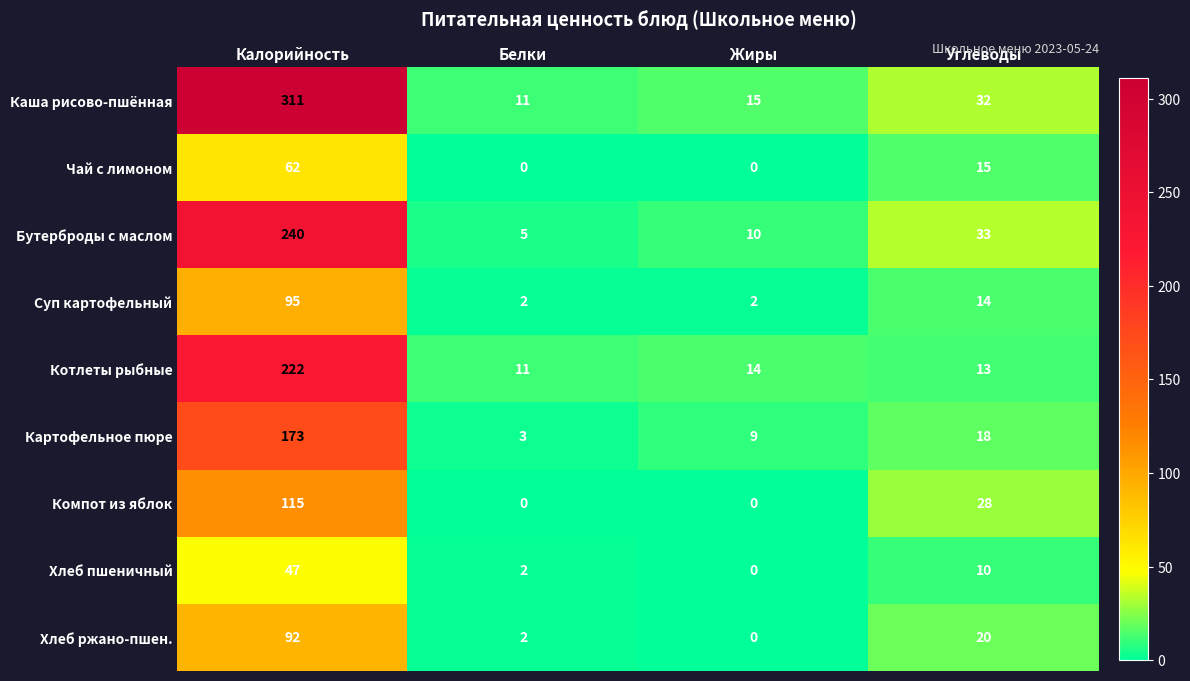

The Компот из яблок series shows 28 at Углеводы. True or false?

True